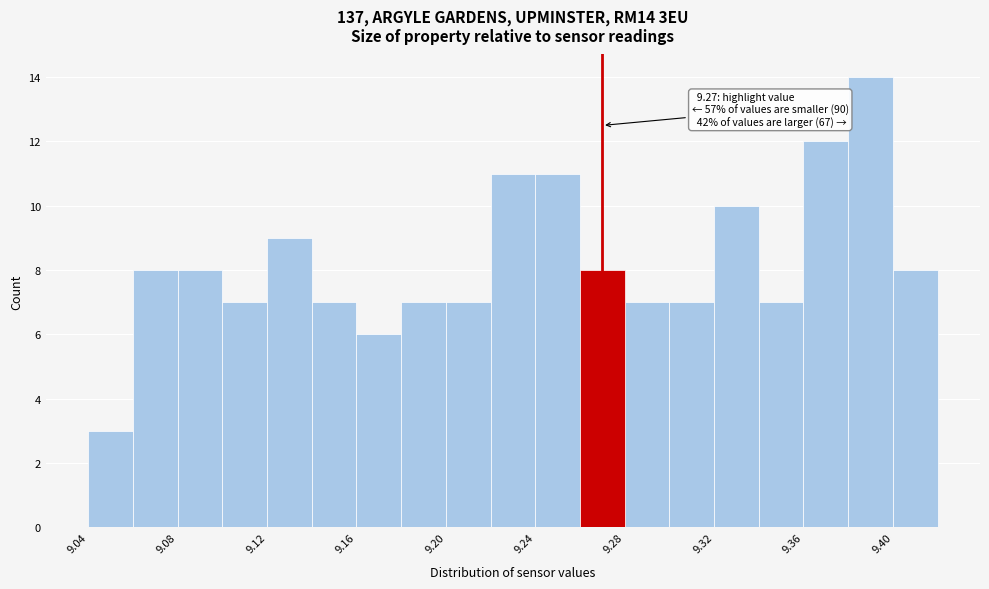

Over which range of the x-axis is the bar tallest?

9.38 to 9.40